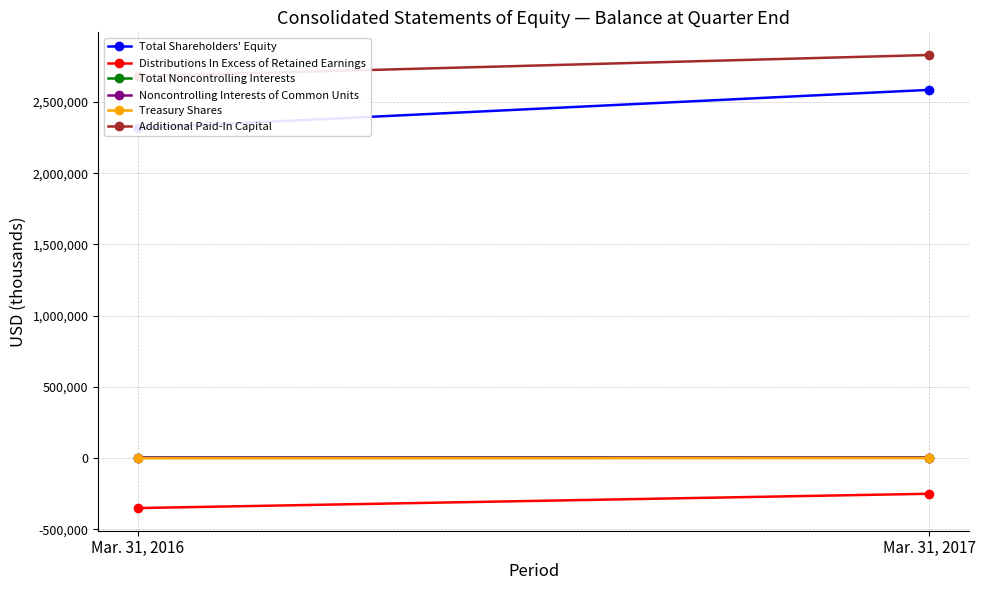

Which label corresponds to the largest value in the chart?

Mar. 31, 2017